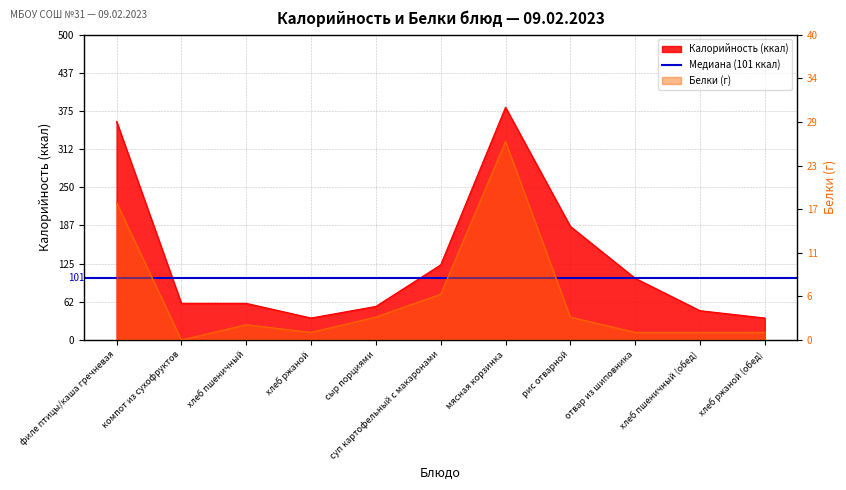

Reading left to right, what are all the values shown in this chart?

Калорийность: 358	60	60	36	55	123	381	186	101	48	36
Белки: 18	0	2	1	3	6	26	3	1	1	1